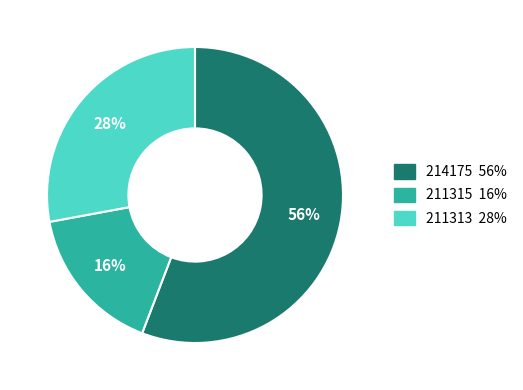

Do 214175 and 211315 together represent more than half of the pie?

Yes